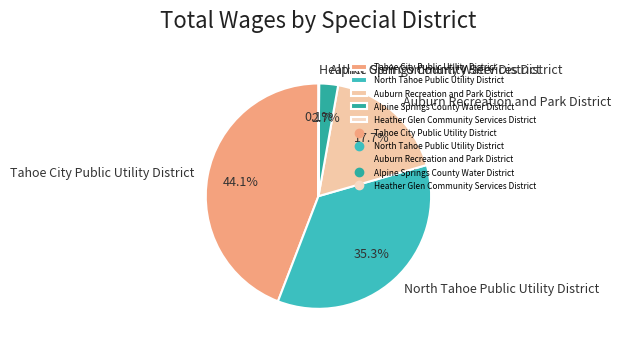

Between Alpine Springs County Water District and North Tahoe Public Utility District, which is larger?

North Tahoe Public Utility District